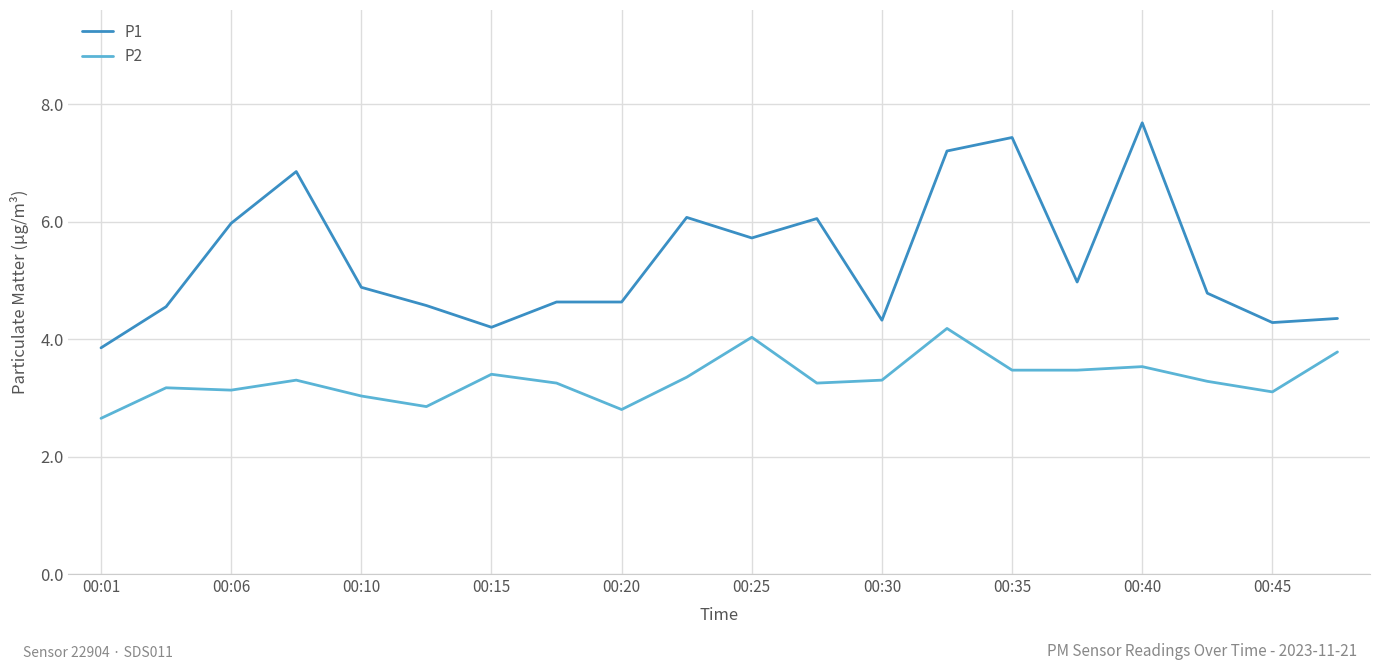

Rank the series by their maximum value, from highest to lowest.

P1, P2